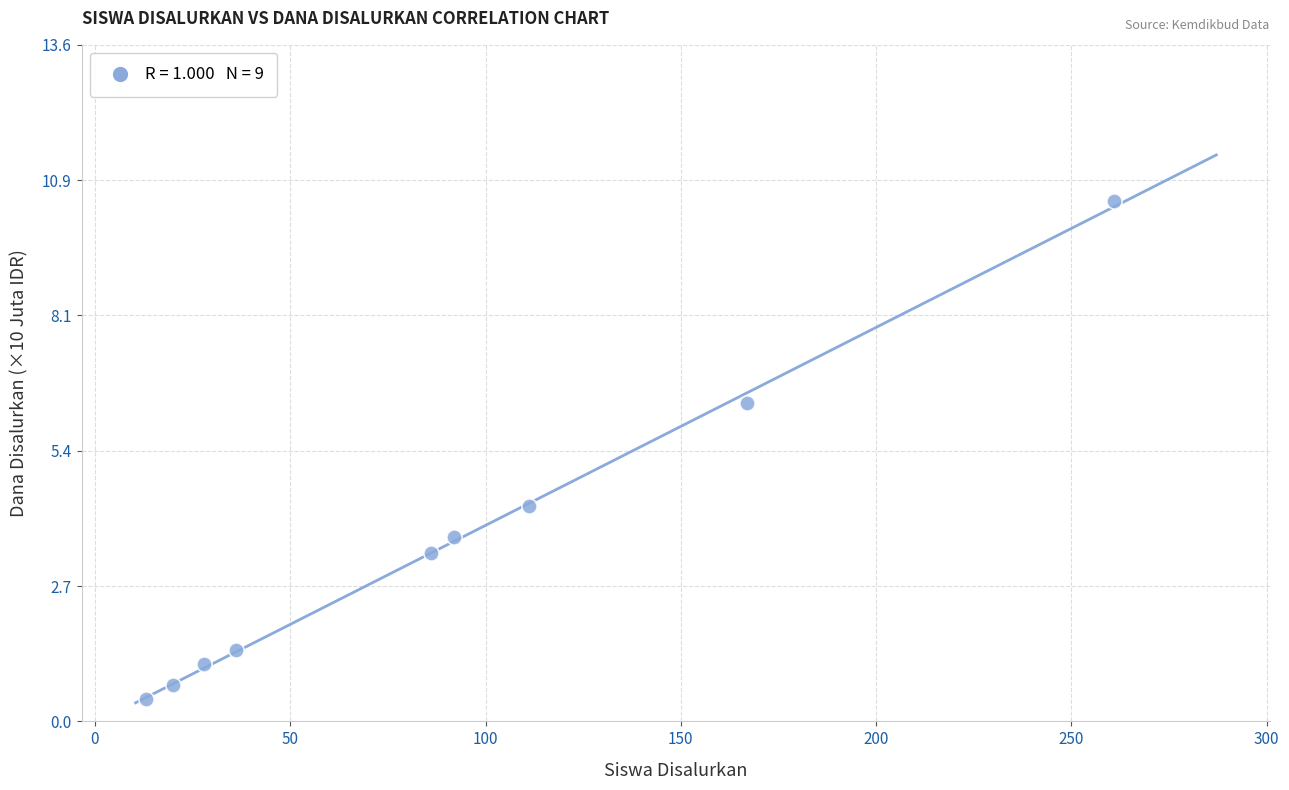

What is the range of X values (max minus min)?

248.0